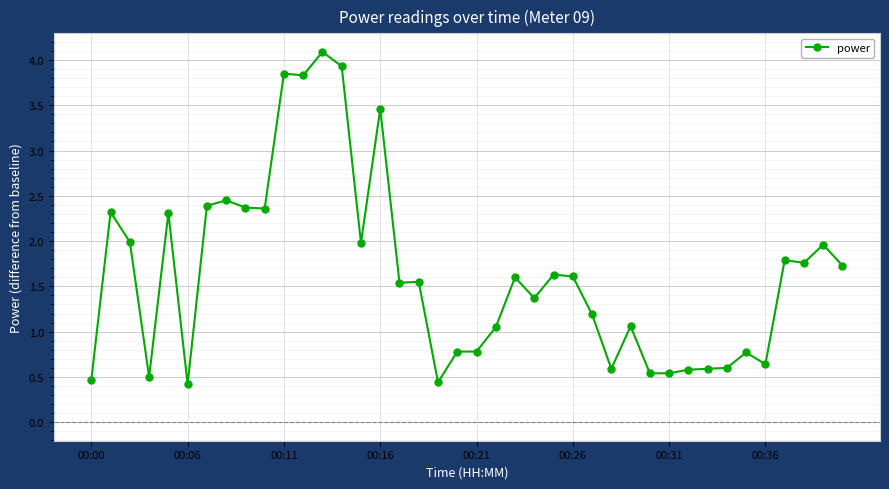

What is the value of the 27th point from the left?

1.2